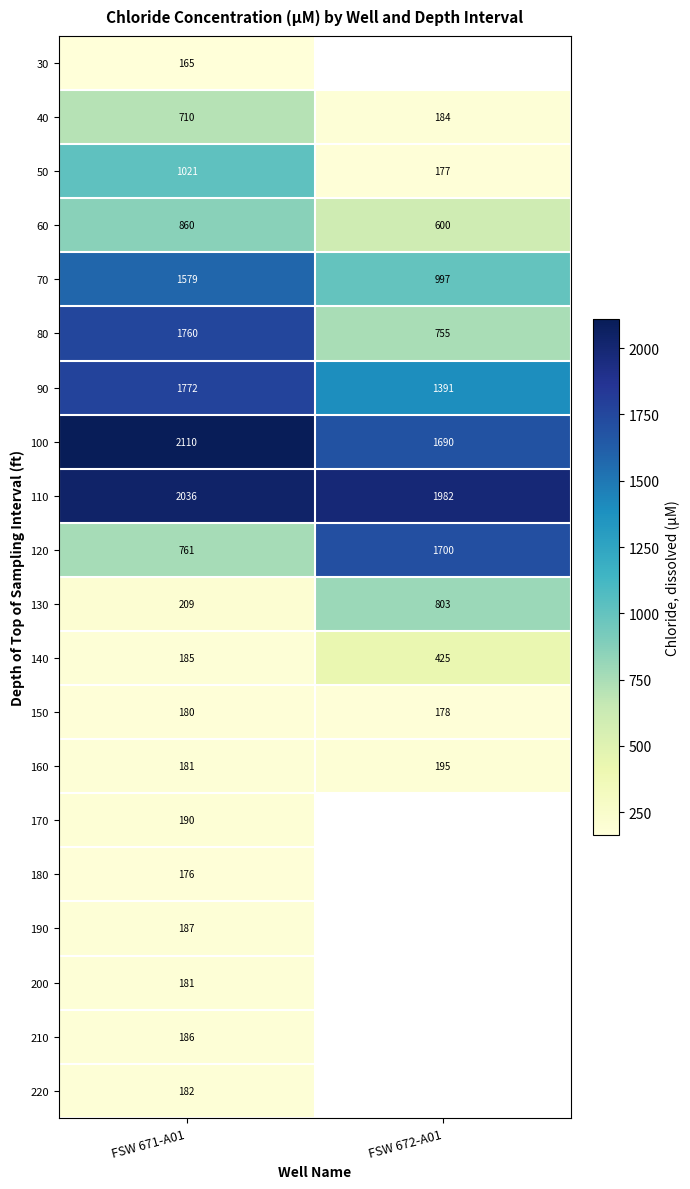

True or false: 130 has a value of 209 at FSW 671-A01.

True